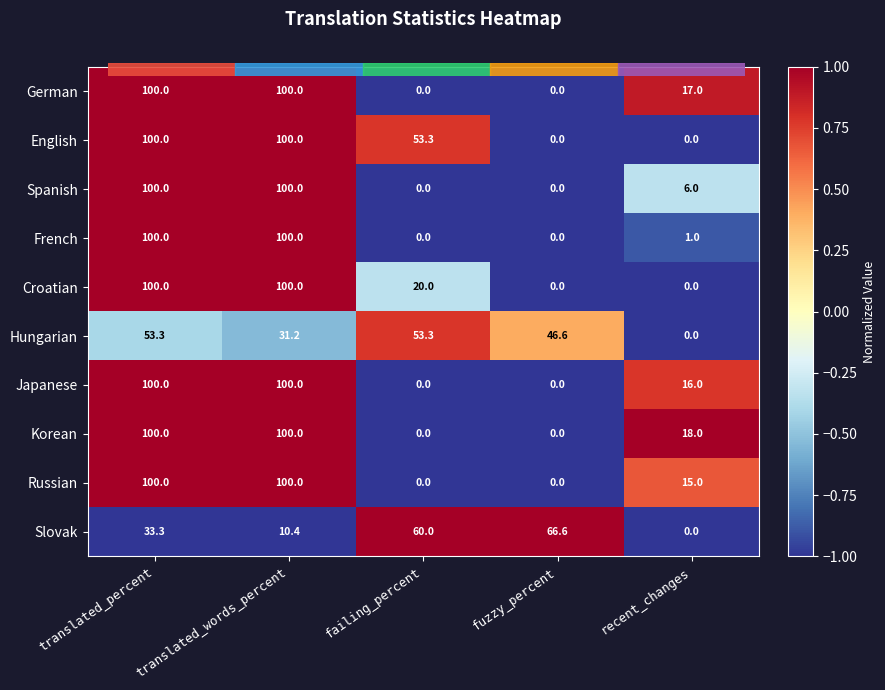

What is the difference between the maximum and minimum values in the Spanish series?

100.0